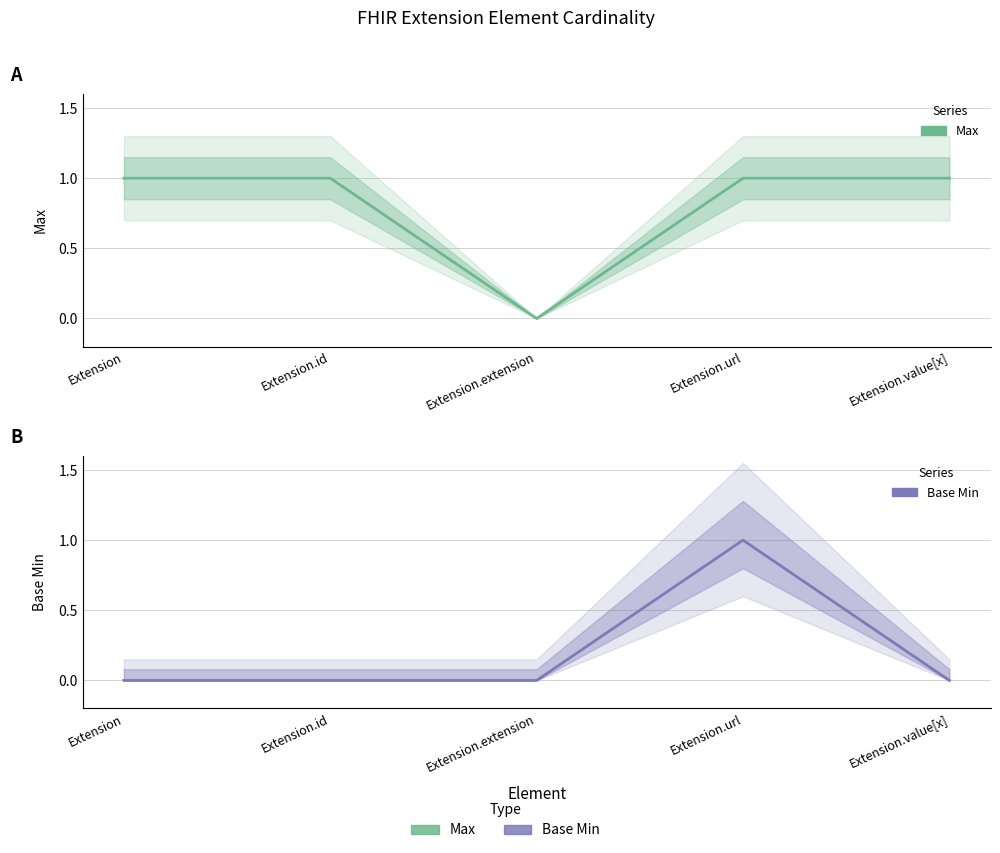

What is the maximum value for Max?

1